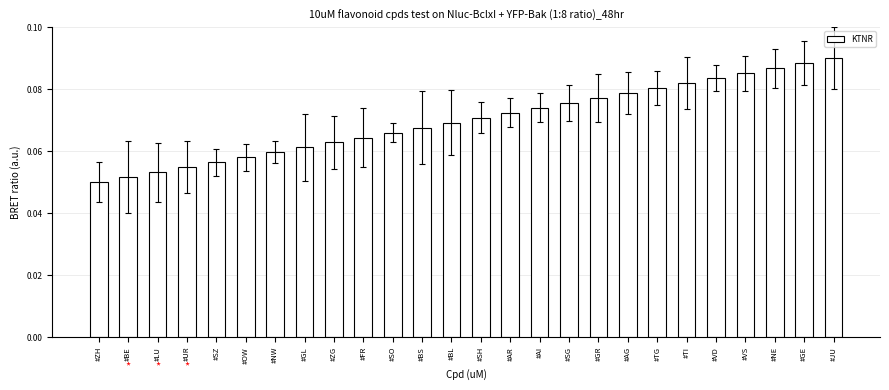

What position from the left is #SZ?

5